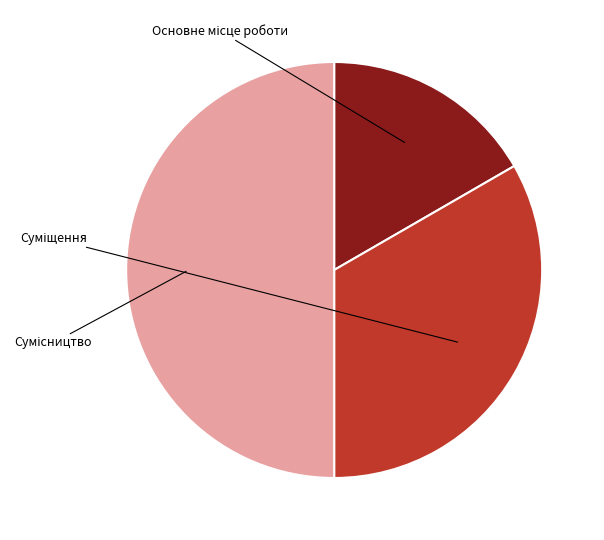

Which category has the smallest portion of the pie?

Основне місце роботи